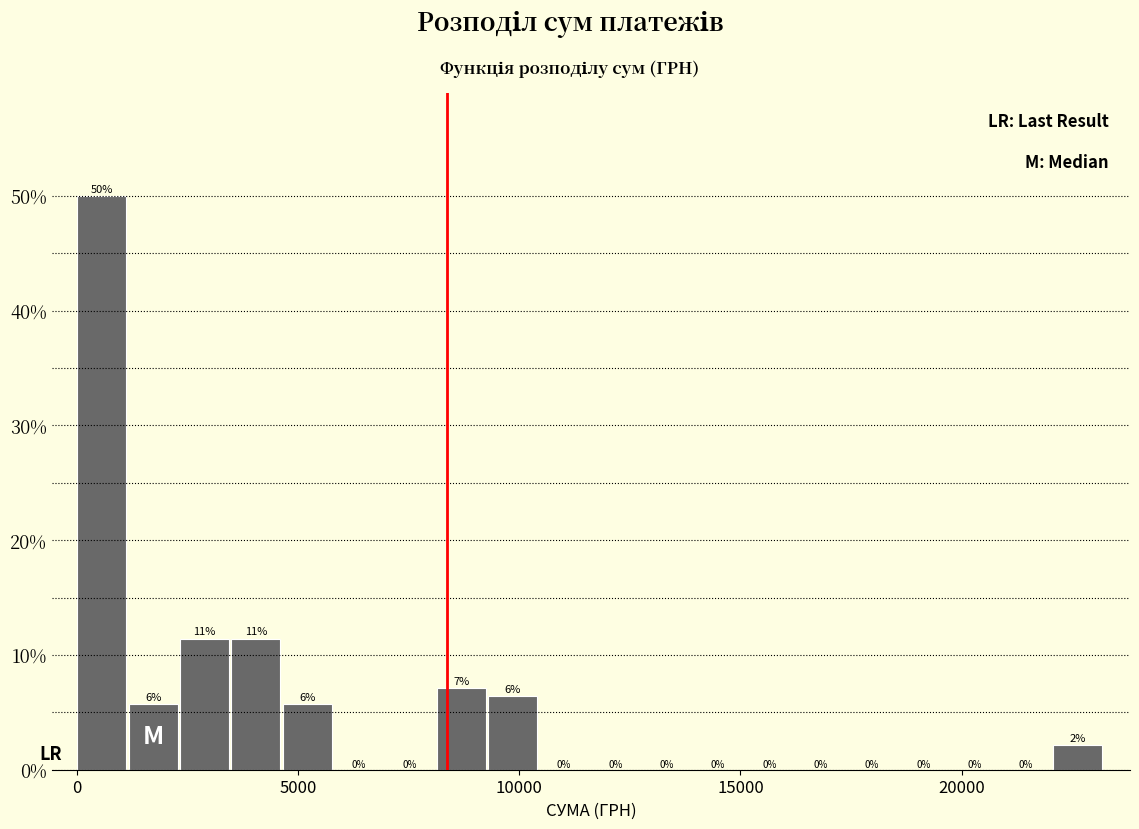

Around what value on the x-axis is the tallest bar? Give the approximate position of its centre, as read against the axis.

500